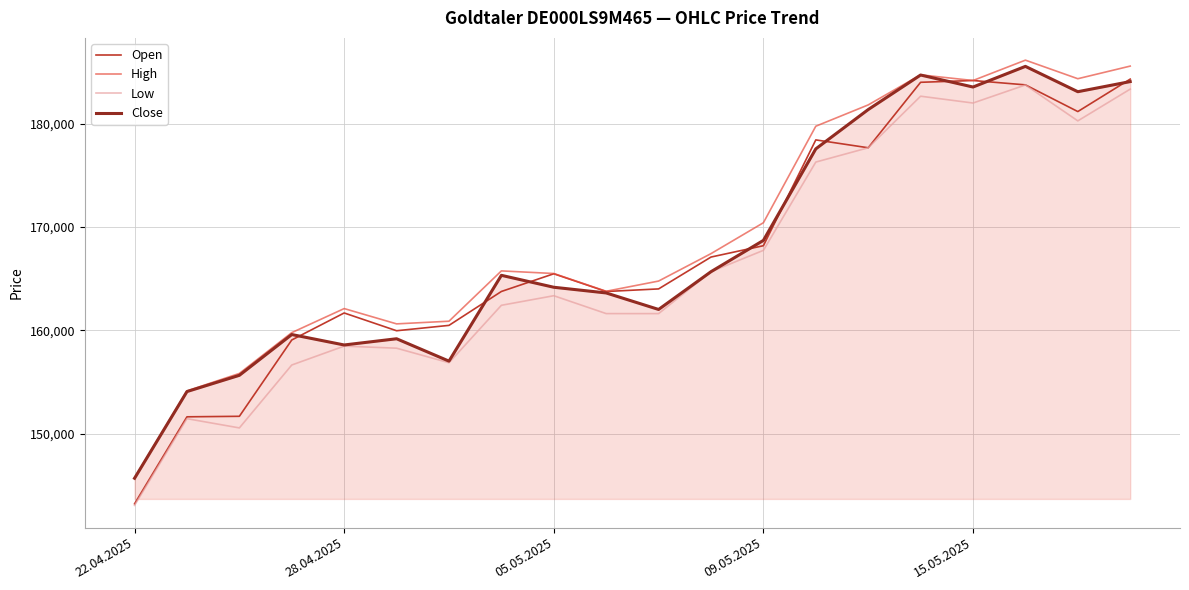

True or false: High and Low cross at least once.

False